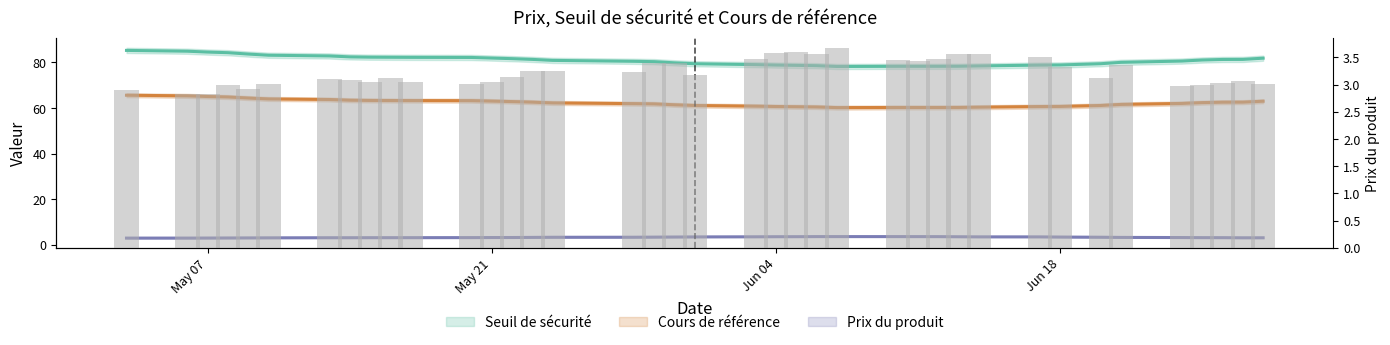

Count the number of values greater than 3.

32